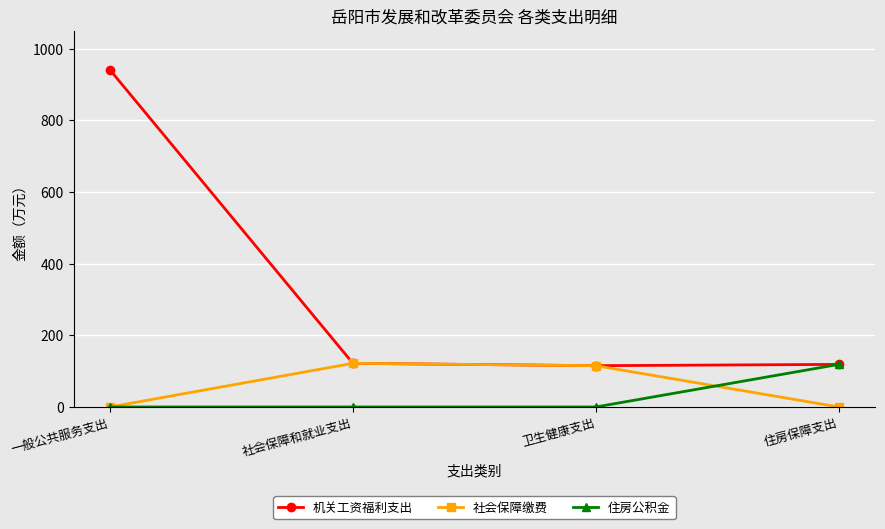

What is the label of the 2nd point from the left?

社会保障和就业支出